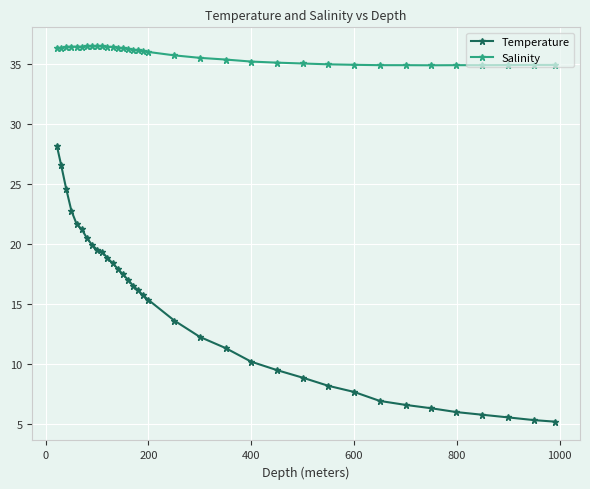

What is the difference between the maximum and second lowest values in the Temperature series?

22.8